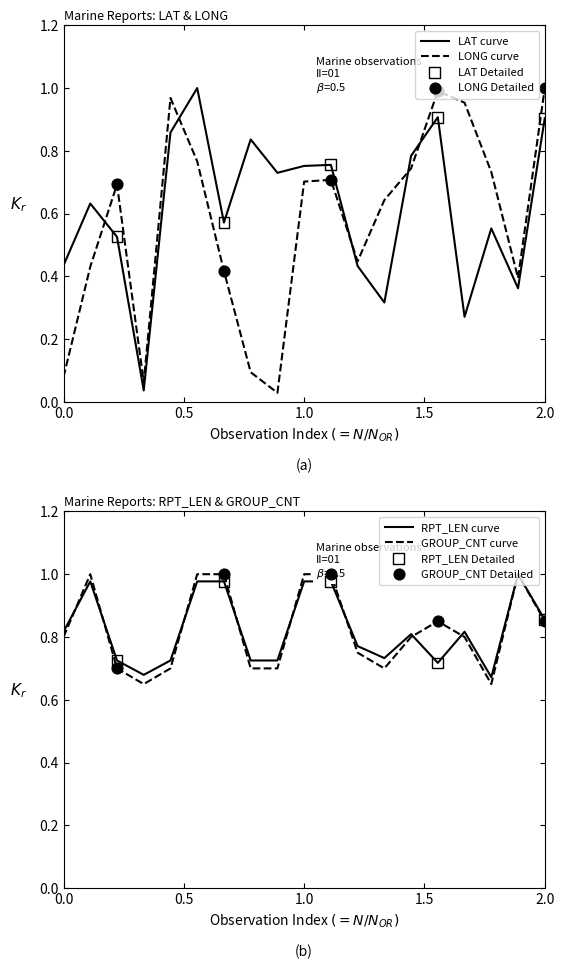

Which series has the widest spread of Y values?

LONG